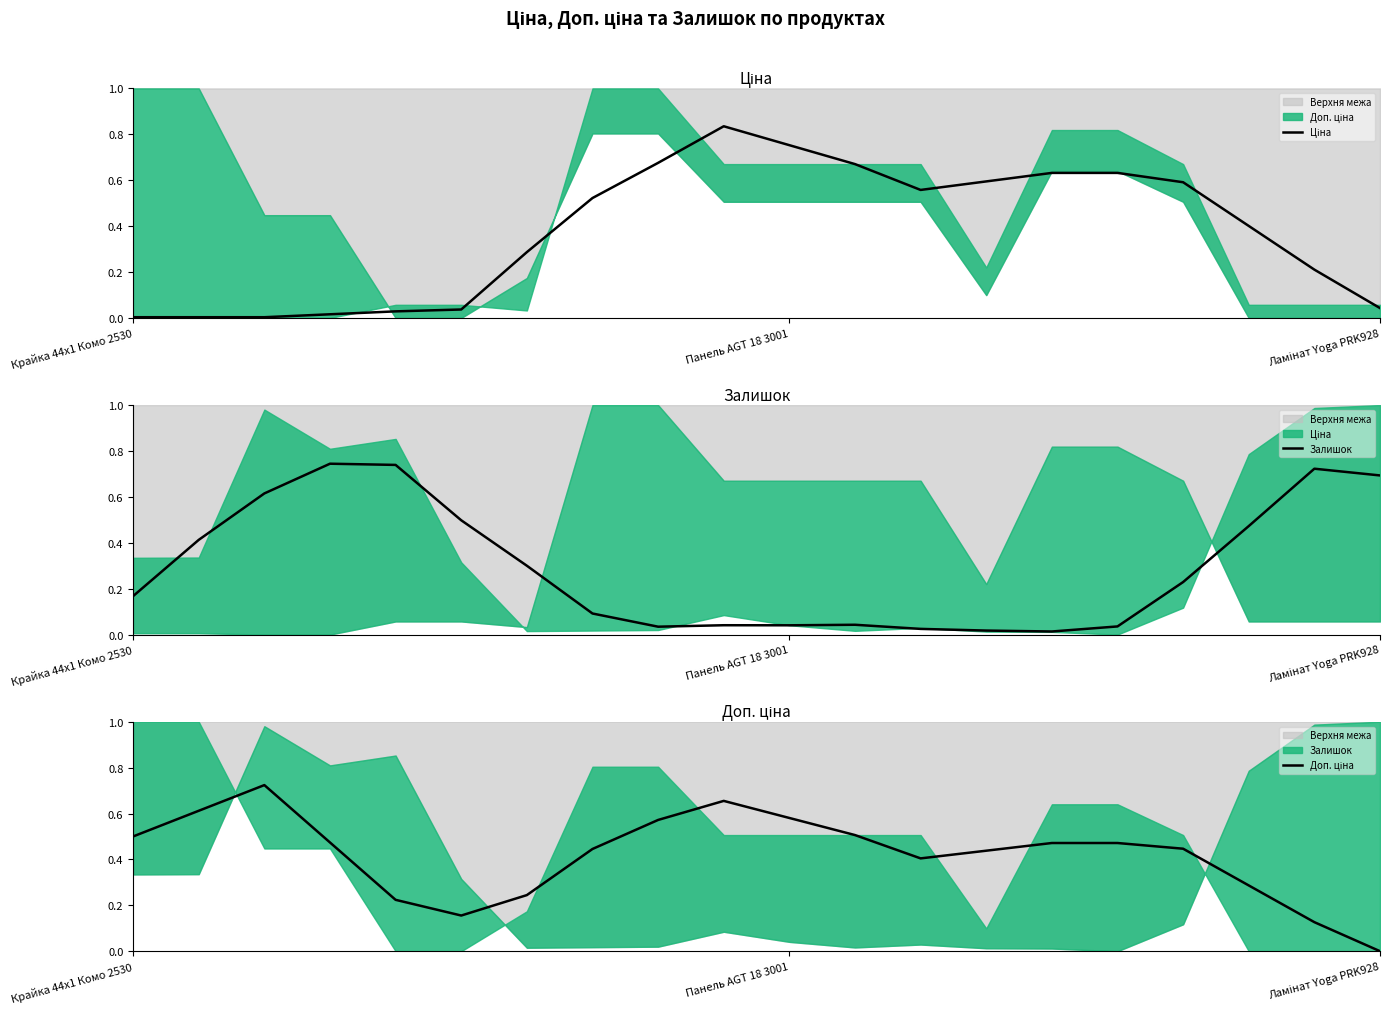

How many intersections are there between Залишок and Ціна?

2